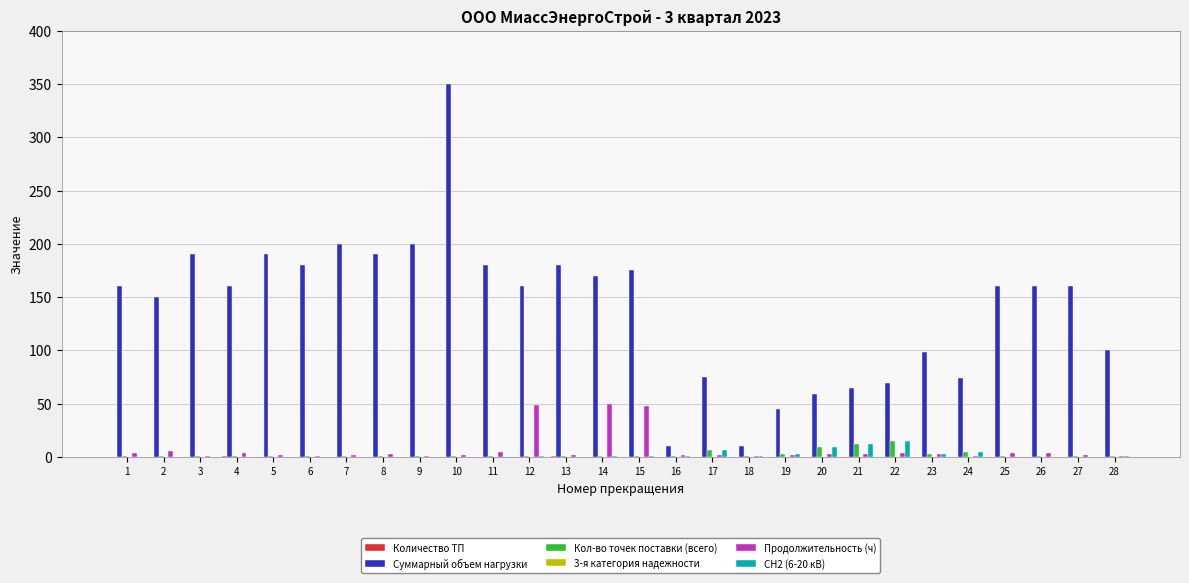

How many categories are shown in the chart?

28